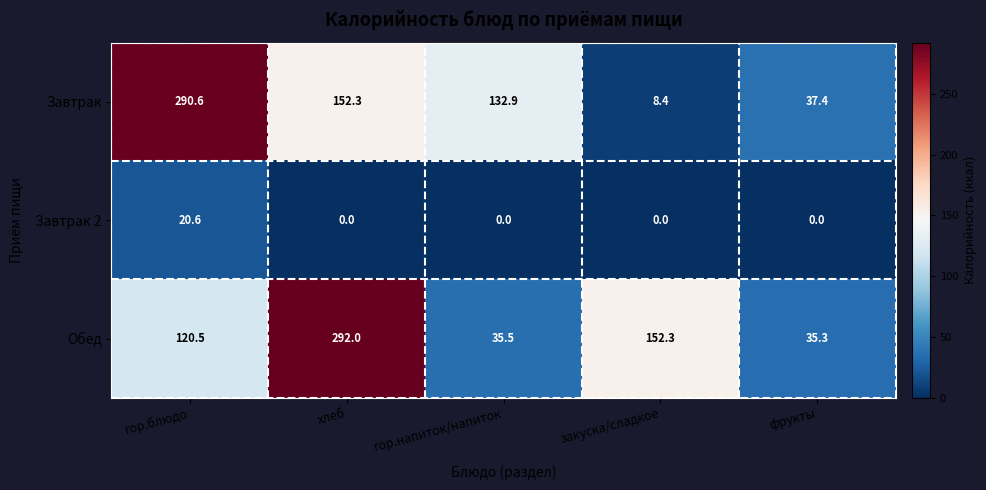

Where does the Завтрак series first go above 132?

гор.блюдо